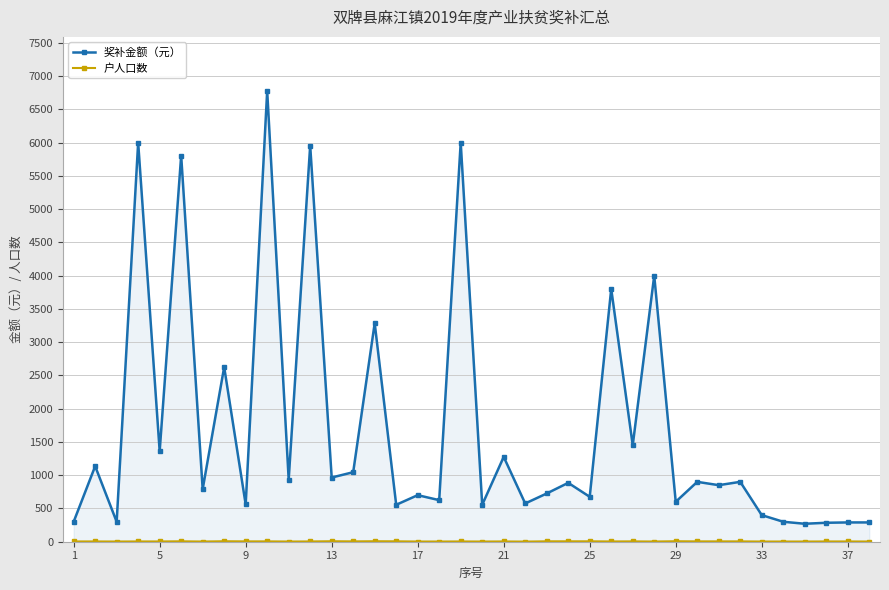

What is the difference between the maximum and minimum values in the 奖补金额（元） series?

6505